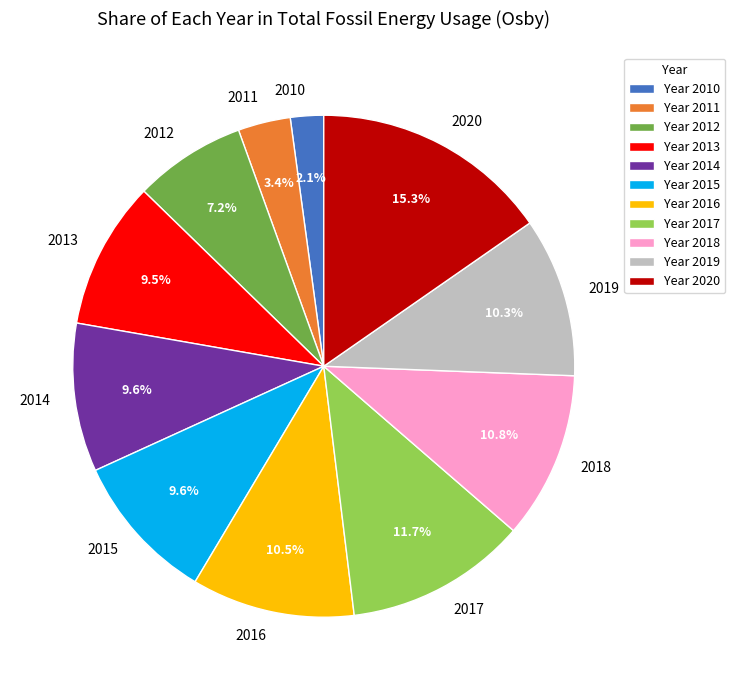

Is 2015 the majority of the pie?

No